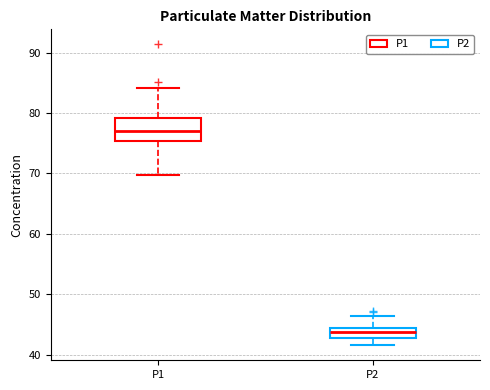

Where does the lower whisker of the box for P2 end on the y-axis? The values are not printed on the chart, so give them approximately, as read against the axis.

42